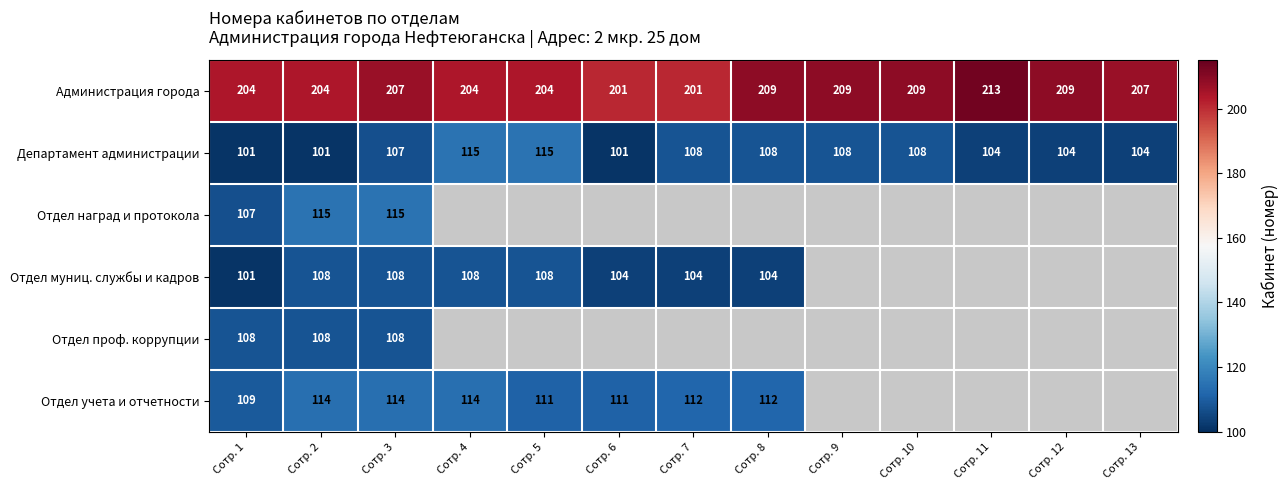

What is the smallest value displayed?

101.0